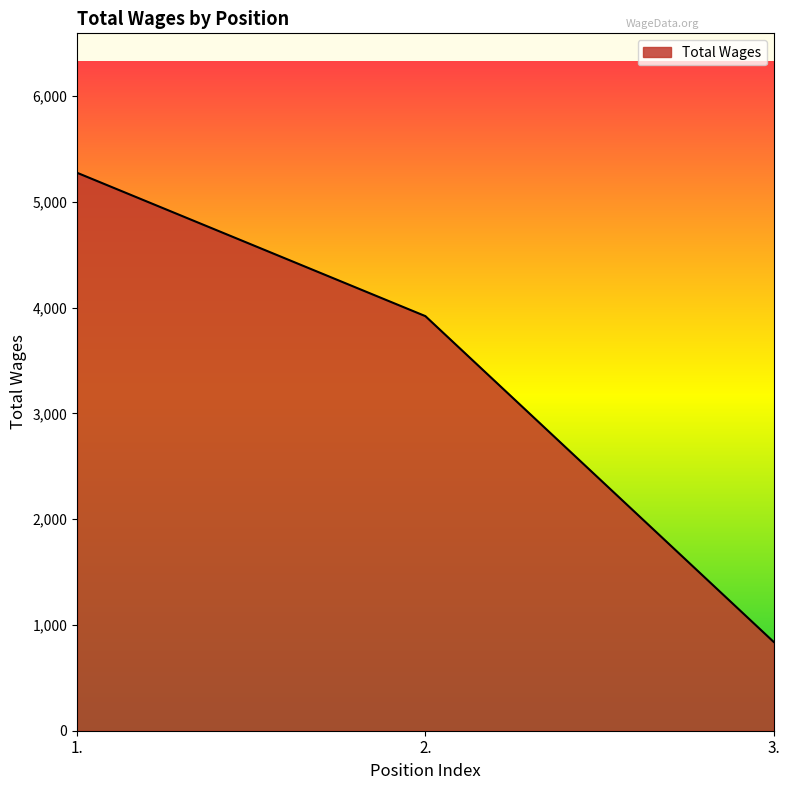

What is the sum of the values at 3. and 1.?

6115